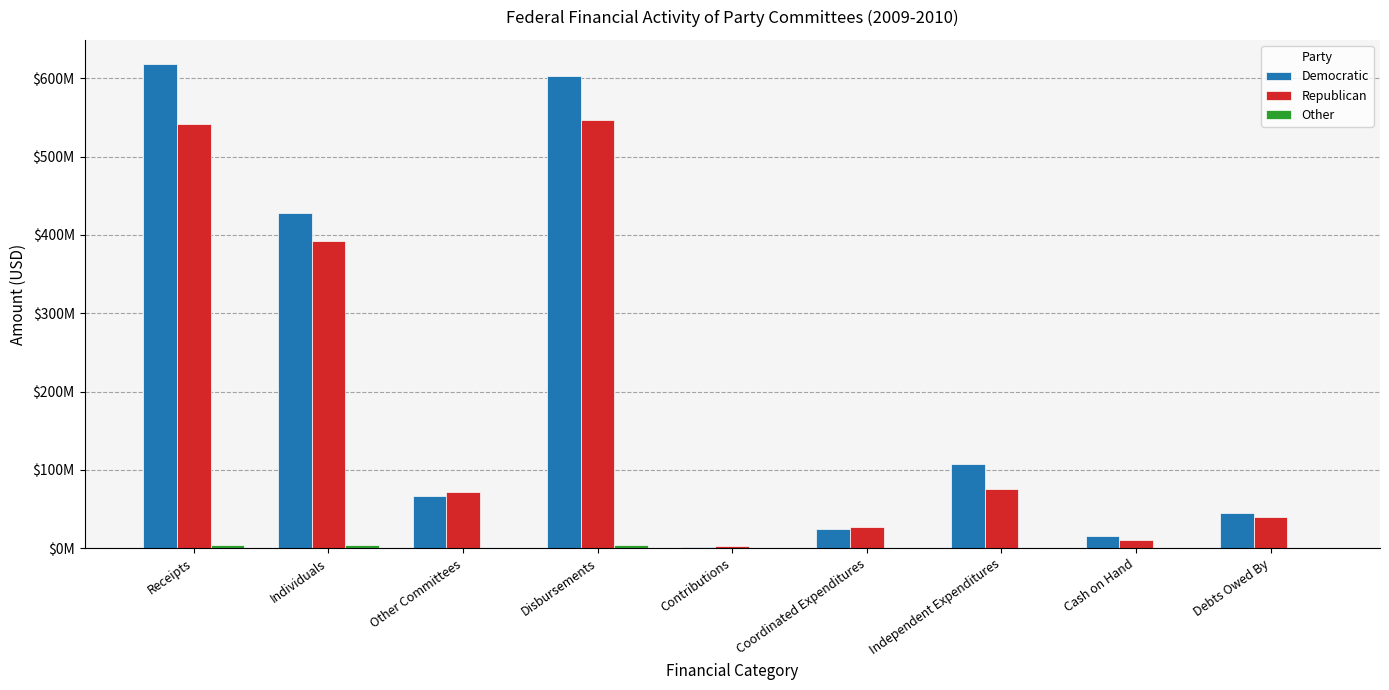

At how many categories does at least one series exceed 84918982?

4